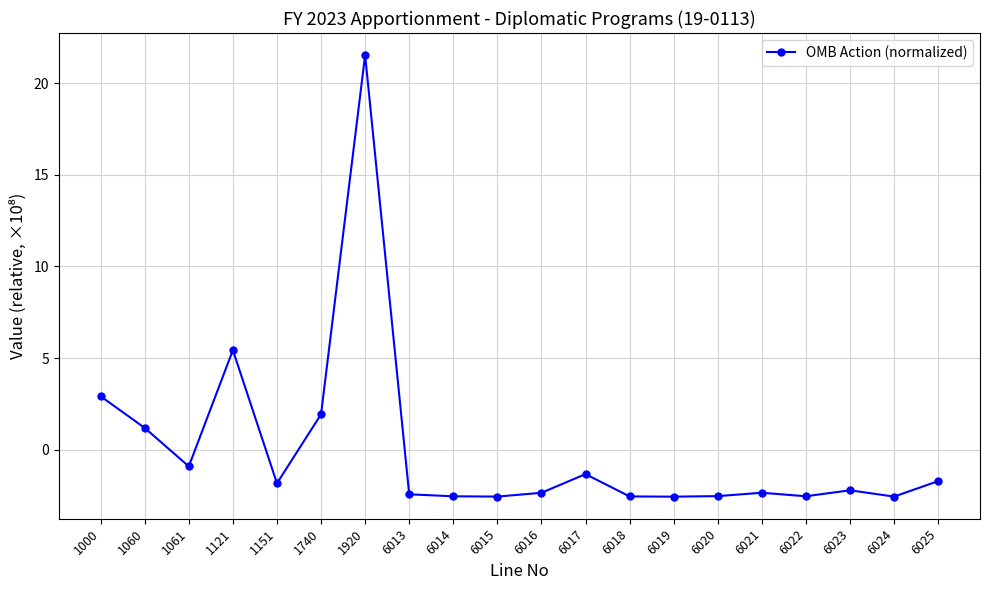

Which has a higher value, 6013 or 1000?

1000